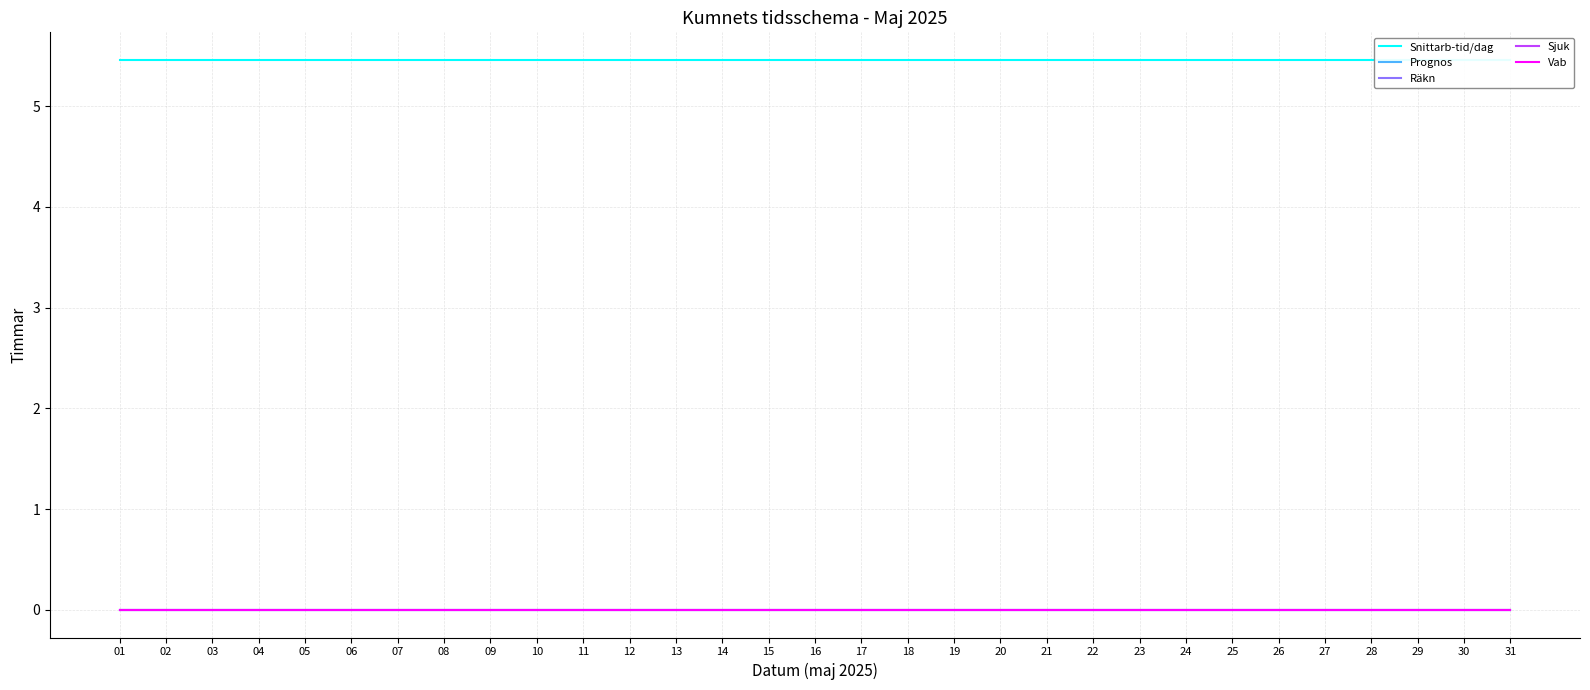

True or false: Räkn has more than 1 interior local peaks.

False